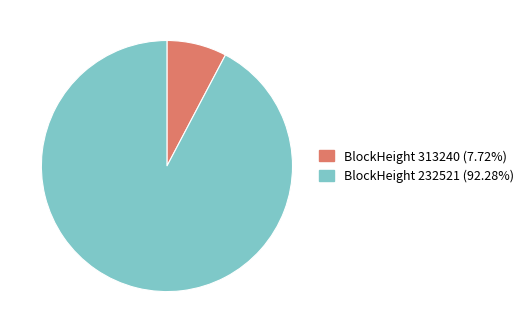

Is there a majority slice in this chart?

Yes